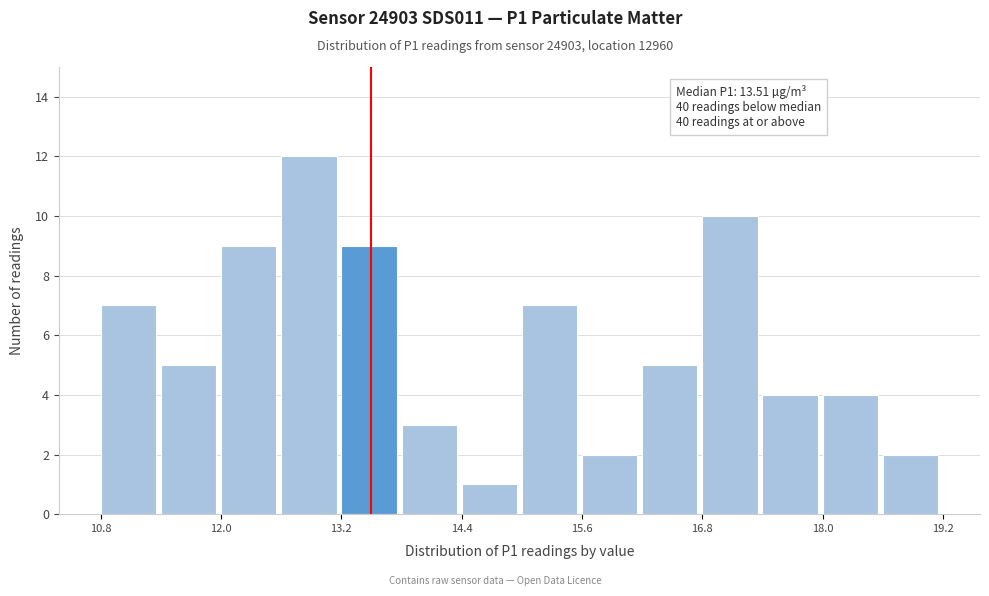

Read against the x-axis, roughly where is the centre of the tallest bar?

12.8